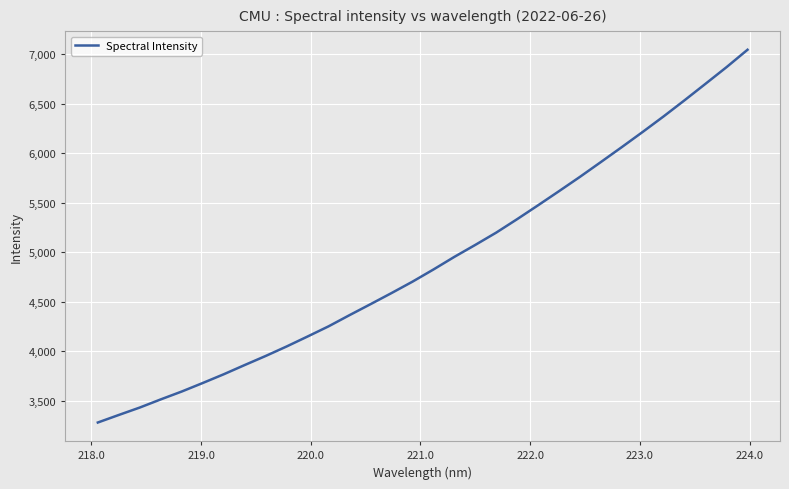

What is the smallest value displayed?

3279.4